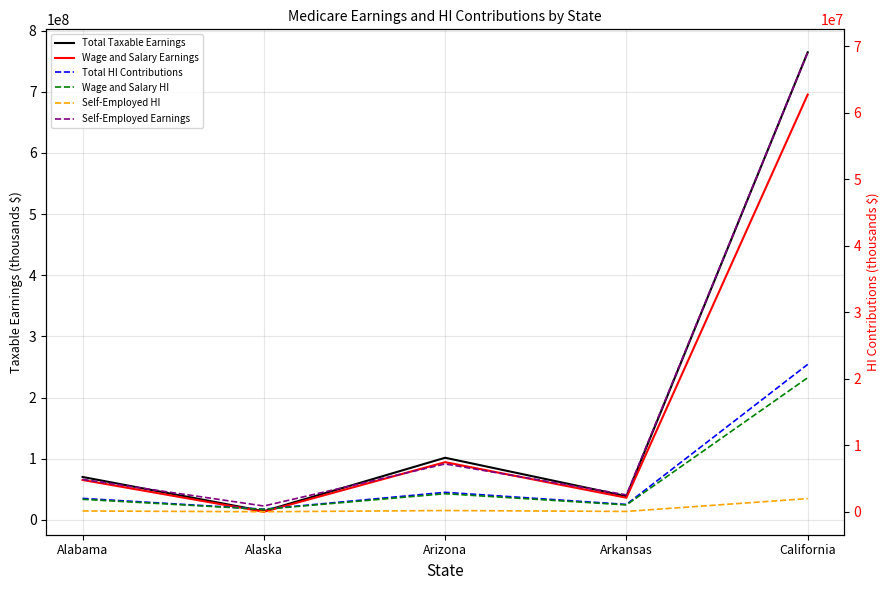

How many values in the Self-Employed Earnings series are below 4885927?

2